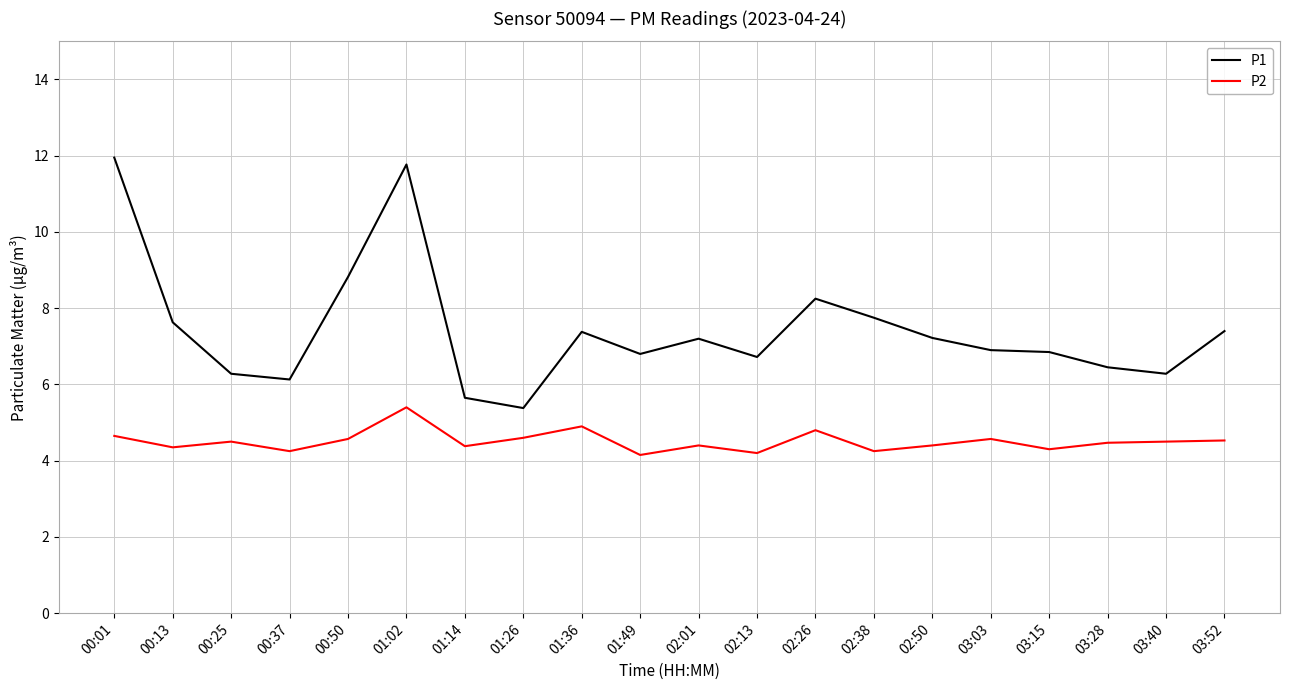

What position from the left is 03:15?

17